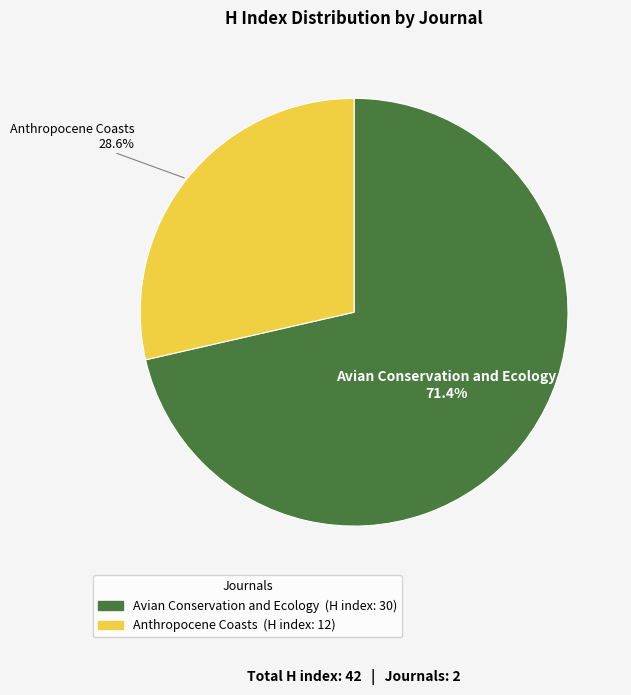

To the nearest percent, what is the average slice percentage?

50%